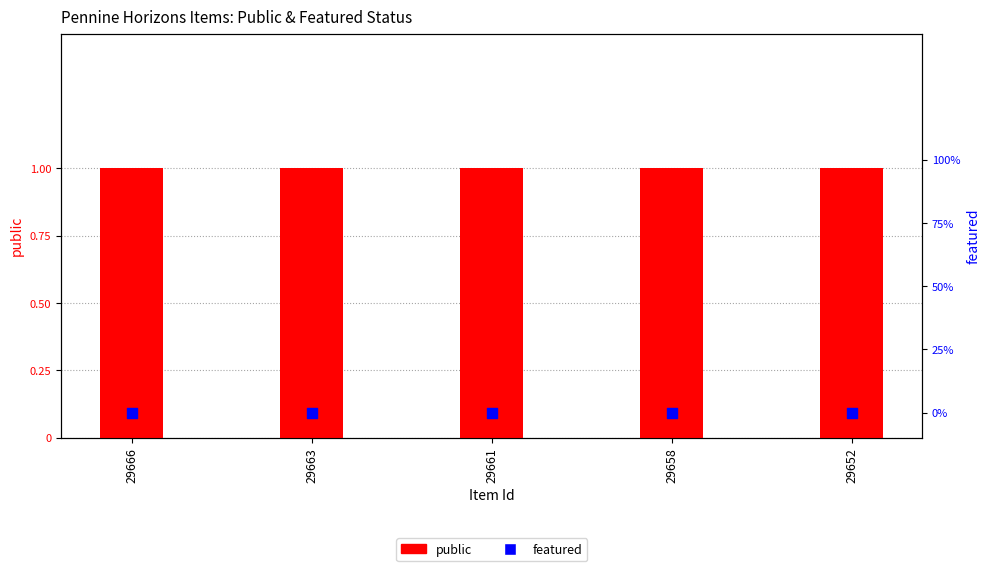

At which category is the sum across all series the highest?

29666